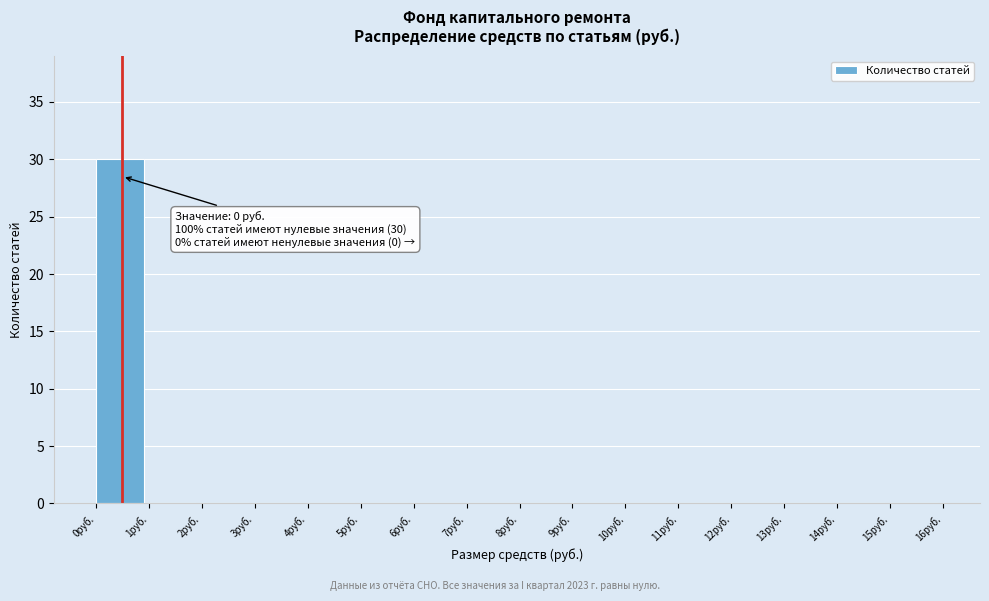

Which range on the x-axis has the tallest bar?

0 to 1